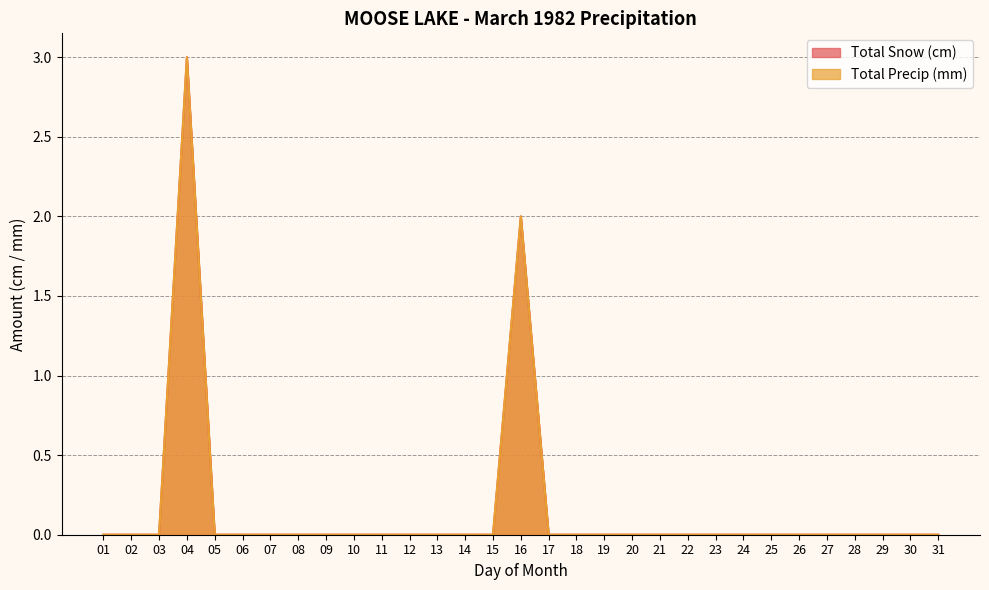

Is the value of Total Snow (cm) at 07 greater than the value of Total Precip (mm) at 26?

No